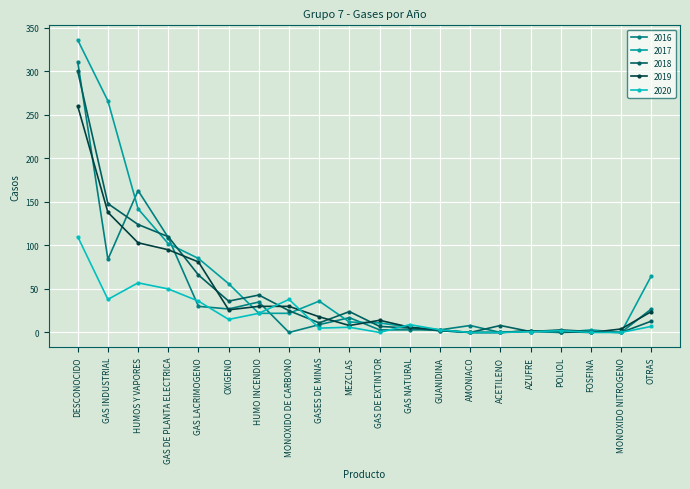

At which category does 2017 reach its first local peak?

GASES DE MINAS